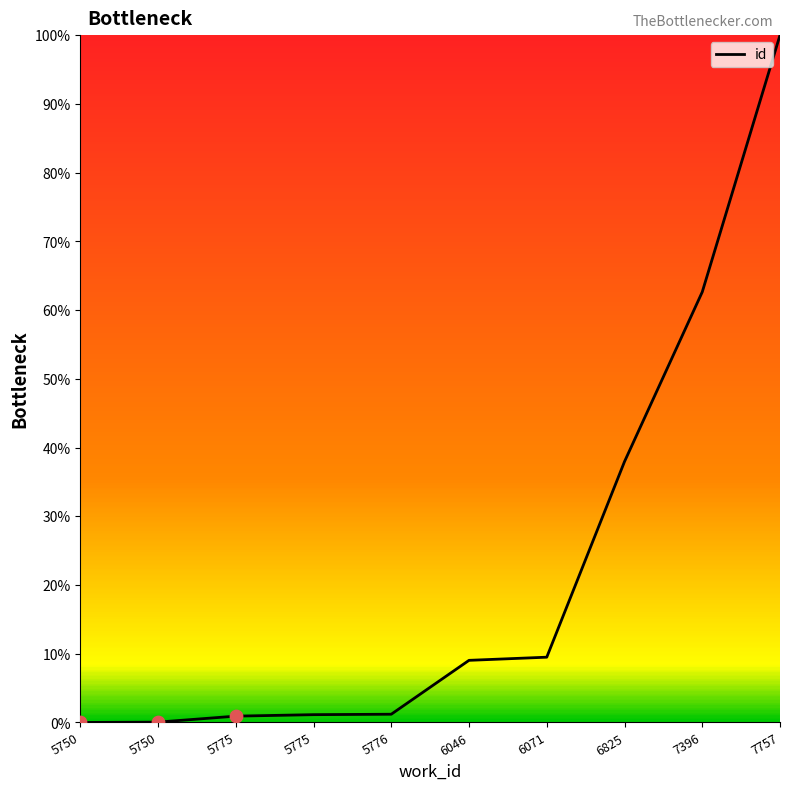

Between 6071 and 7396, which is larger?

7396